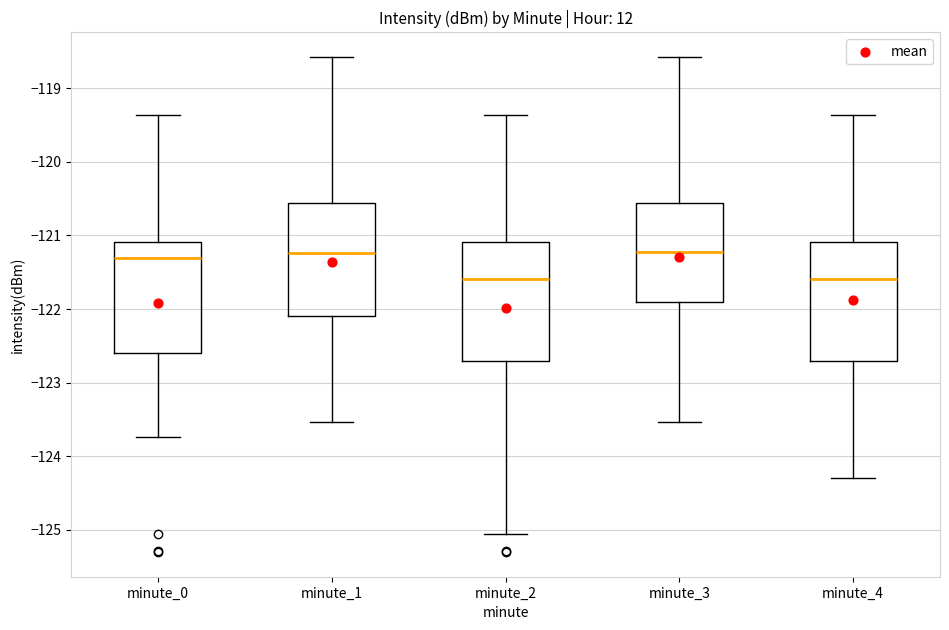

Reading left to right, read every box against the y-axis: the position of its median line, the range the box covers, and the ends of its whiskers. The values are not printed on the chart, so give them approximately, as read against the axis.

minute_0: median -121.3, box -122.6 to -121.1, whiskers -123.7 to -119.4
minute_1: median -121.2, box -122.1 to -120.6, whiskers -123.5 to -118.6
minute_2: median -121.6, box -122.7 to -121.1, whiskers -125.1 to -119.4
minute_3: median -121.2, box -121.9 to -120.6, whiskers -123.5 to -118.6
minute_4: median -121.6, box -122.7 to -121.1, whiskers -124.3 to -119.4